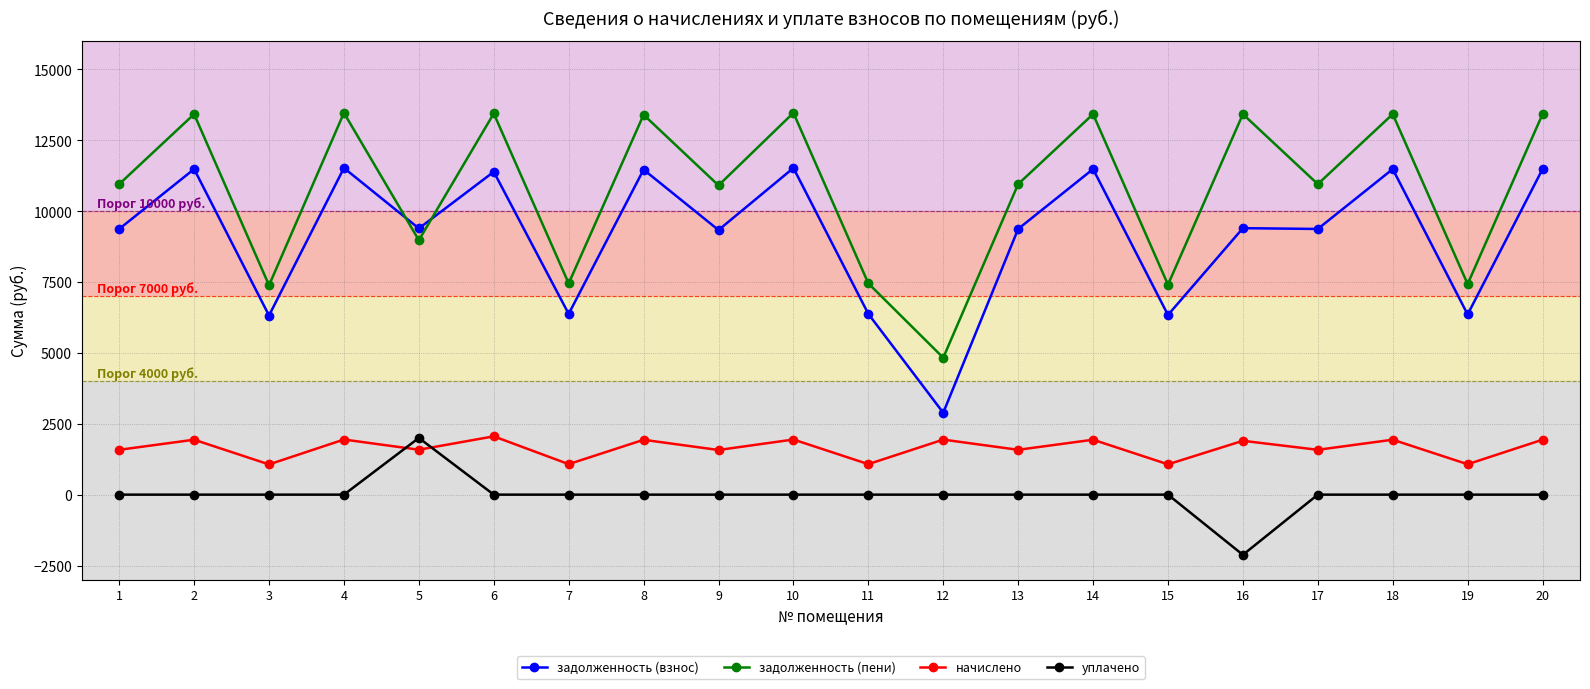

How many times do задолженность (взнос) and задолженность (пени) cross each other?

2